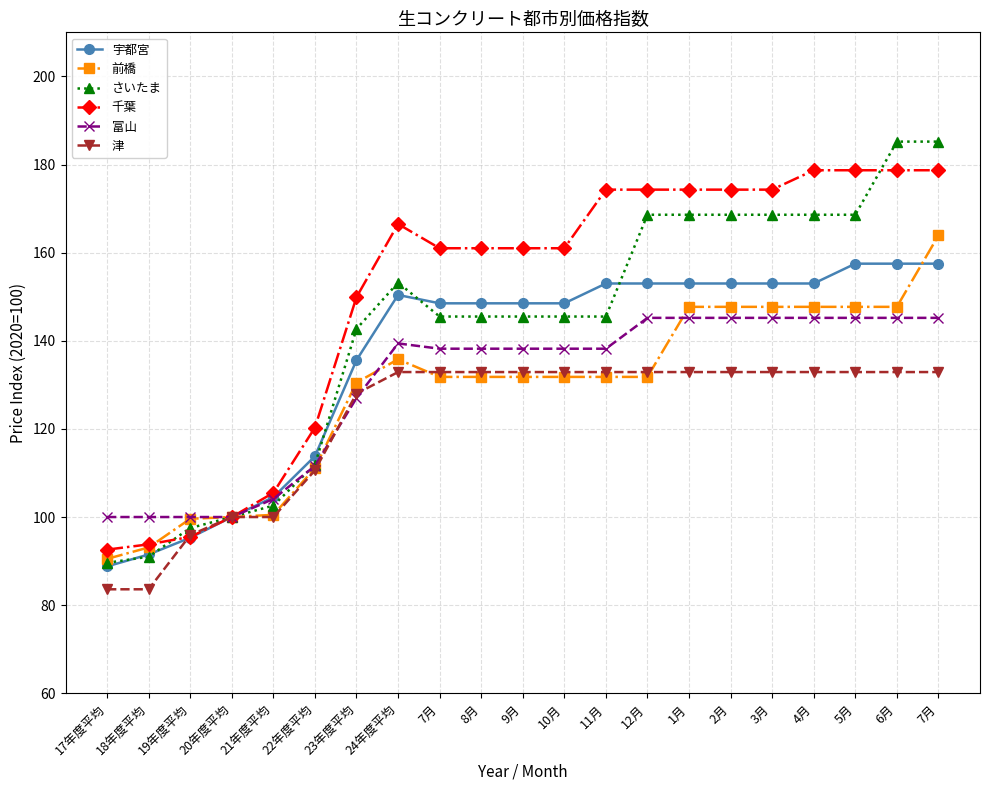

Reading left to right, list all the values displayed in this chart.

宇都宮: 17年度平均=88.8	18年度平均=91.5	19年度平均=95.3	20年度平均=100.0	21年度平均=104.5	22年度平均=113.8	23年度平均=135.6	24年度平均=150.4	7月=148.5	8月=148.5	9月=148.5	10月=148.5	11月=153.0	12月=153.0	1月=153.0	2月=153.0	3月=153.0	4月=153.0	5月=157.5	6月=157.5	7月=157.5
前橋: 17年度平均=90.5	18年度平均=93.1	19年度平均=99.6	20年度平均=100.0	21年度平均=100.5	22年度平均=111.1	23年度平均=130.5	24年度平均=135.8	7月=131.8	8月=131.8	9月=131.8	10月=131.8	11月=131.8	12月=131.8	1月=147.7	2月=147.7	3月=147.7	4月=147.7	5月=147.7	6月=147.7	7月=163.9
さいたま: 17年度平均=89.6	18年度平均=91.0	19年度平均=97.5	20年度平均=100.0	21年度平均=102.6	22年度平均=111.9	23年度平均=142.7	24年度平均=153.2	7月=145.5	8月=145.5	9月=145.5	10月=145.5	11月=145.5	12月=168.6	1月=168.6	2月=168.6	3月=168.6	4月=168.6	5月=168.6	6月=185.2	7月=185.2
千葉: 17年度平均=92.6	18年度平均=93.8	19年度平均=95.5	20年度平均=100.0	21年度平均=105.5	22年度平均=120.3	23年度平均=149.9	24年度平均=166.5	7月=161.0	8月=161.0	9月=161.0	10月=161.0	11月=174.3	12月=174.3	1月=174.3	2月=174.3	3月=174.3	4月=178.7	5月=178.7	6月=178.7	7月=178.7
富山: 17年度平均=100.0	18年度平均=100.0	19年度平均=100.0	20年度平均=100.0	21年度平均=104.1	22年度平均=111.6	23年度平均=127.0	24年度平均=139.4	7月=138.2	8月=138.2	9月=138.2	10月=138.2	11月=138.2	12月=145.2	1月=145.2	2月=145.2	3月=145.2	4月=145.2	5月=145.2	6月=145.2	7月=145.2
津: 17年度平均=83.6	18年度平均=83.6	19年度平均=95.9	20年度平均=100.0	21年度平均=100.0	22年度平均=110.6	23年度平均=128.0	24年度平均=132.9	7月=132.9	8月=132.9	9月=132.9	10月=132.9	11月=132.9	12月=132.9	1月=132.9	2月=132.9	3月=132.9	4月=132.9	5月=132.9	6月=132.9	7月=132.9